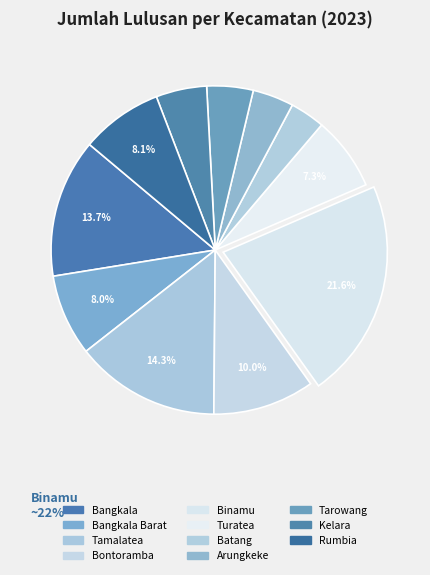

Between Kelara and Bangkala, which is larger?

Bangkala